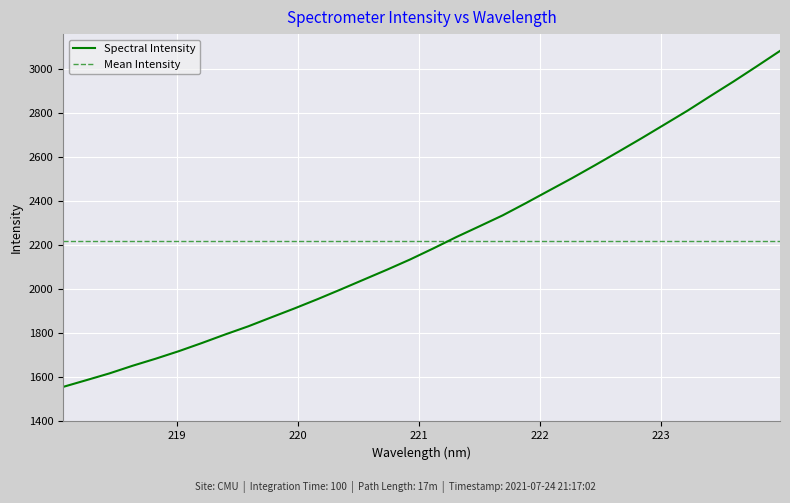

Rank the categories by value from lowest to highest.

218.0596, 218.2508, 218.442, 218.6332, 218.8244, 219.0156, 219.2067, 219.3979, 219.589, 219.7801, 219.9712, 220.1623, 220.3533, 220.5444, 220.7354, 220.9264, 221.1174, 221.3083, 221.4993, 221.6902, 221.8812, 222.0721, 222.263, 222.4538, 222.6447, 222.8355, 223.0264, 223.2172, 223.408, 223.5987, 223.7895, 223.9802